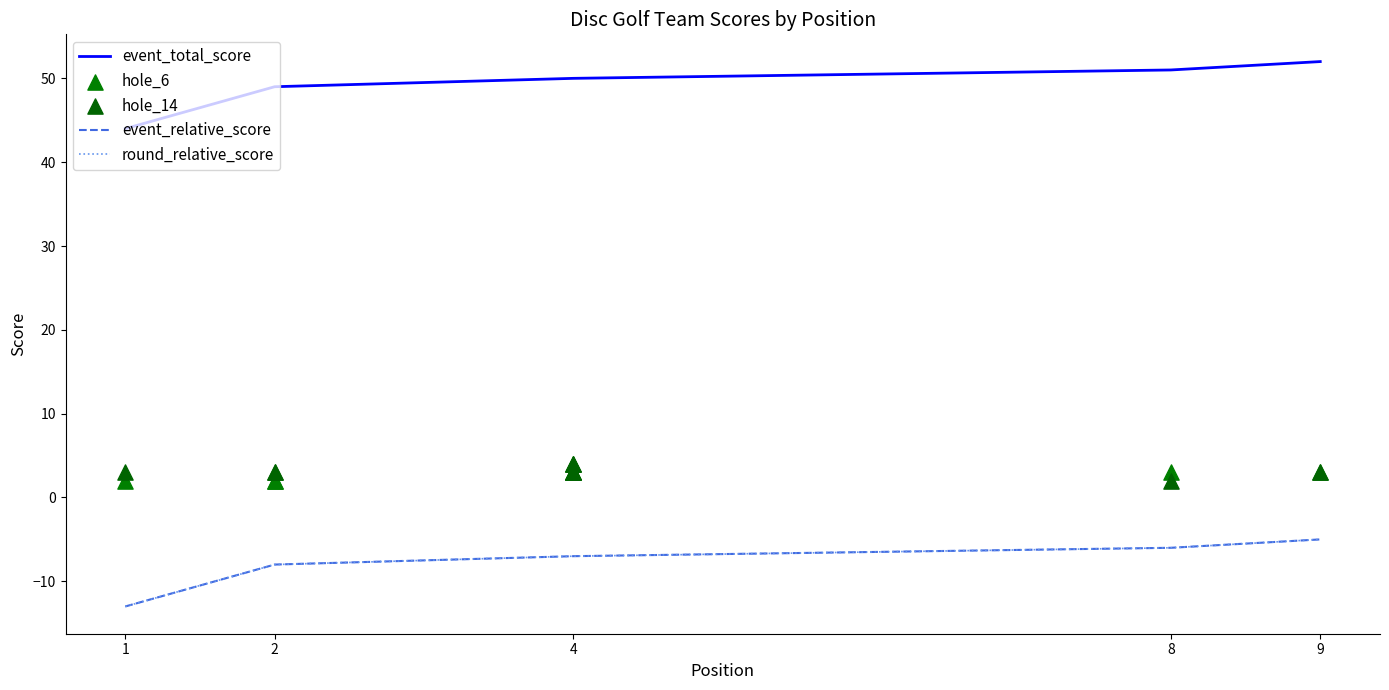

What are all the series names shown in the legend?

event_total_score, event_relative_score, round_relative_score, hole_6, hole_14